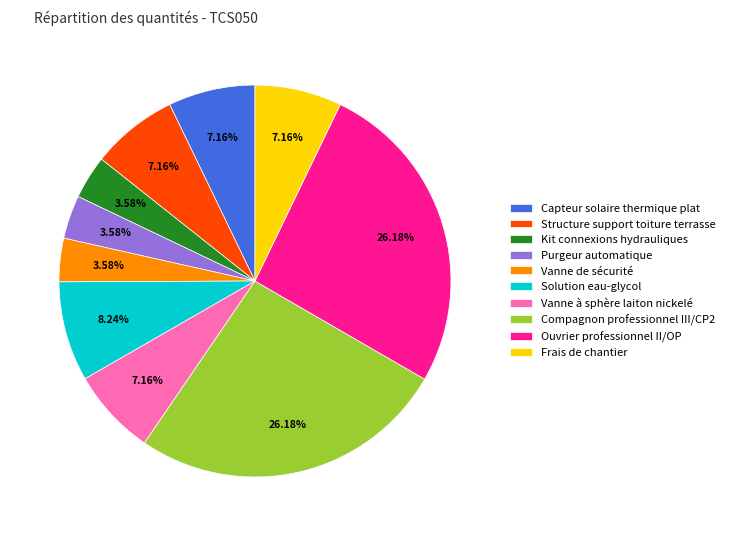

What percentage is NOT represented by Vanne à sphère laiton nickelé?

92.8%